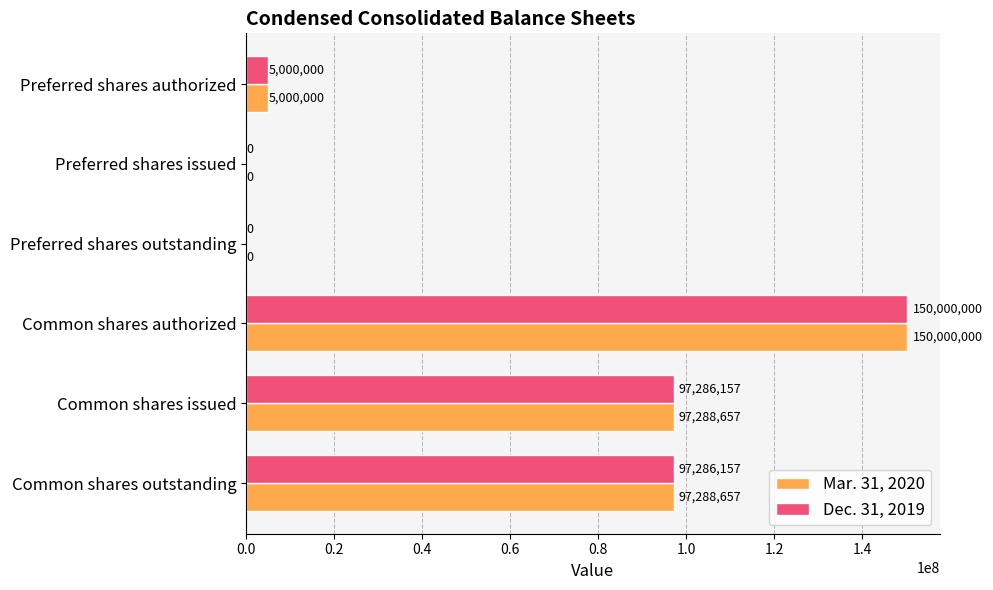

True or false: Mar. 31, 2020 has a value of 47929250 at Common shares authorized.

False